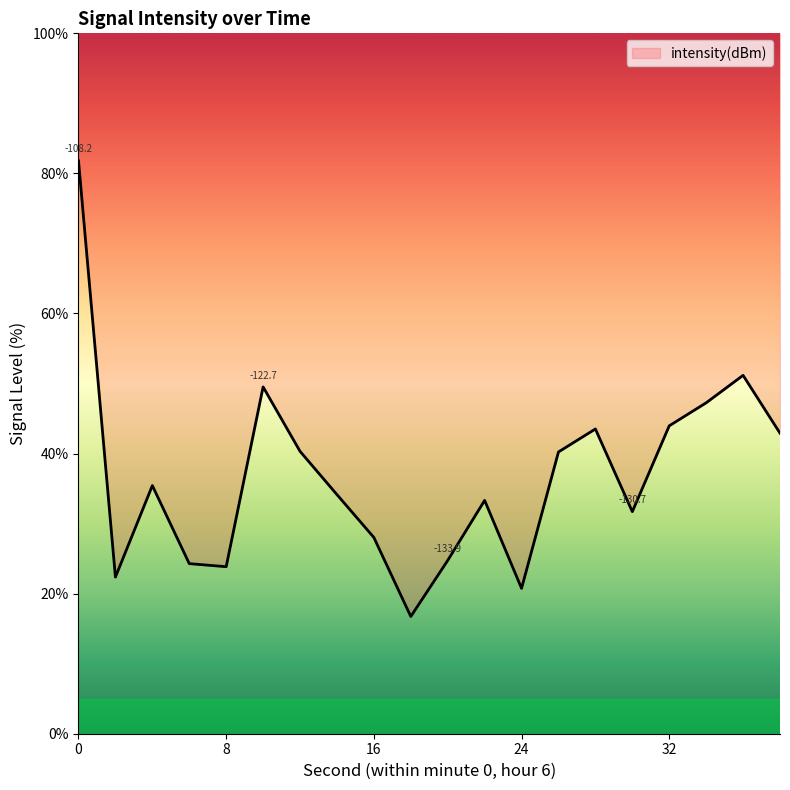

What is the minimum value shown in the chart?

16.7